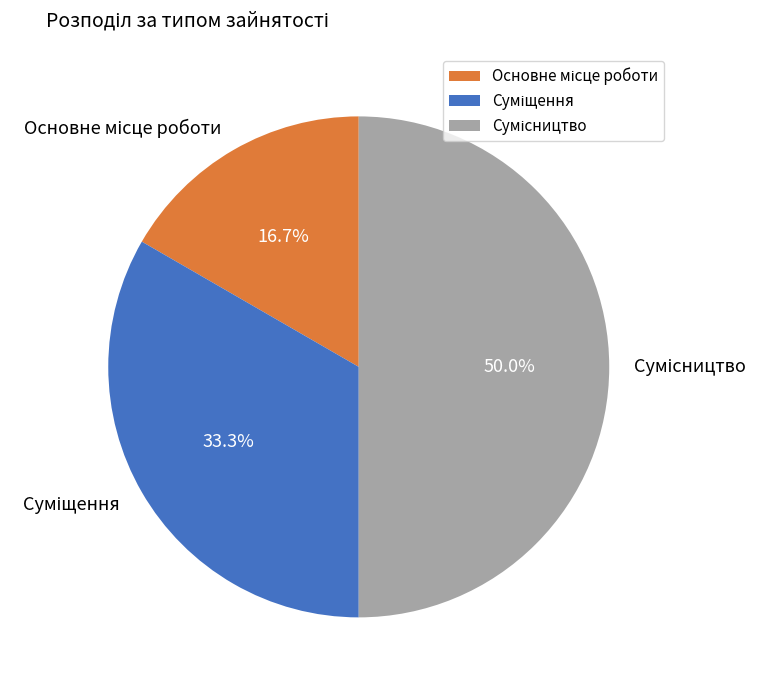

The Сумісництво slice represents 50% of the pie. True or false?

True